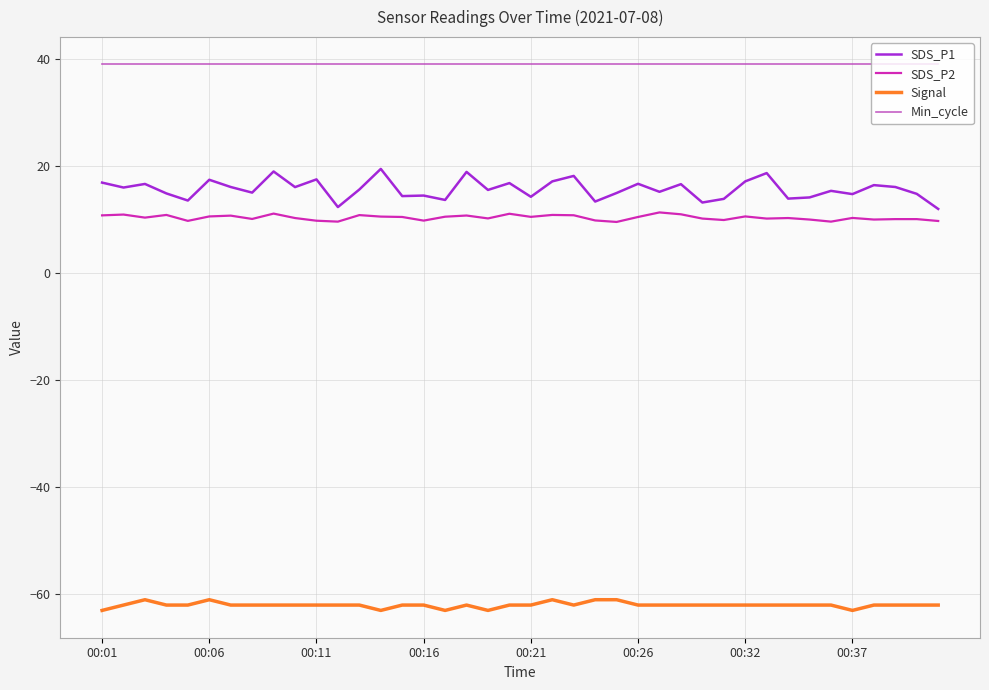

True or false: Signal and SDS_P2 intersect in this chart.

False